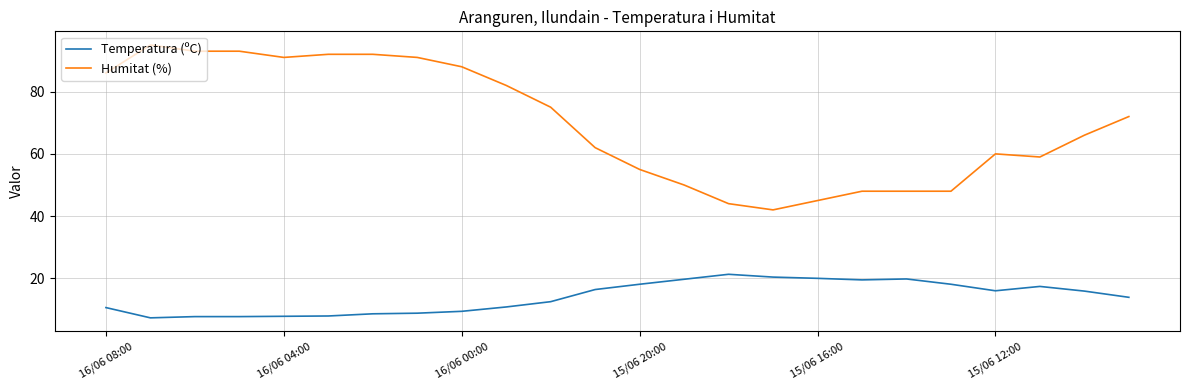

Rank the series by their maximum value, from highest to lowest.

Humitat (%), Temperatura (ºC)